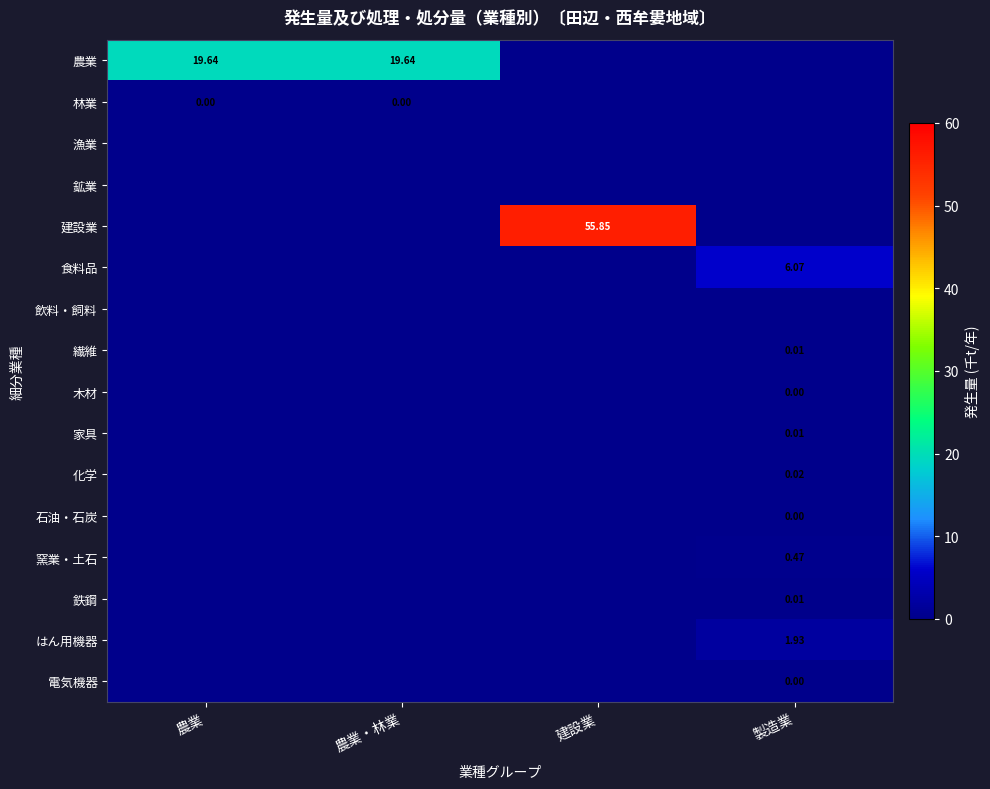

What is the total value across all series at 建設業?

55.9